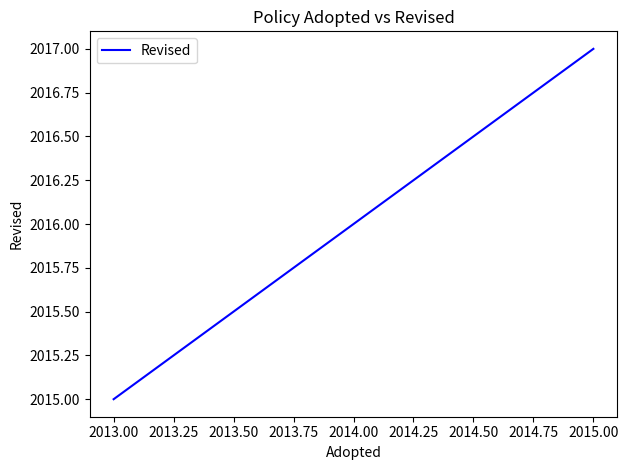

What is the value of the 2nd point from the left?

2017